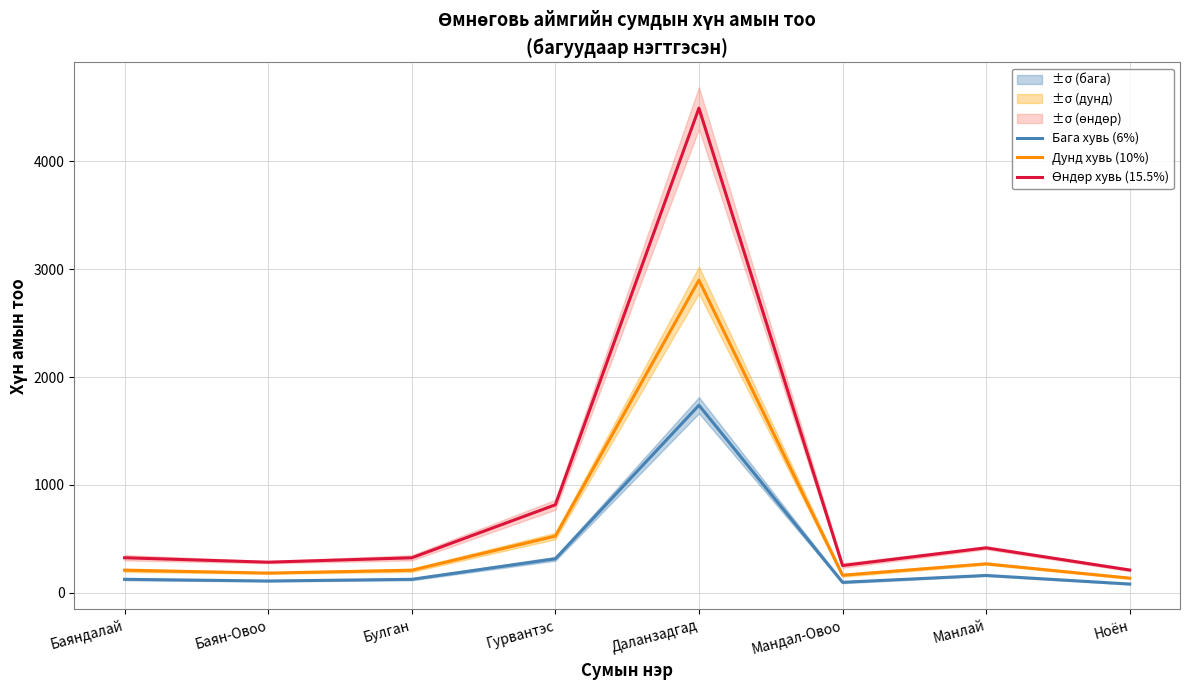

Which series changed the most between Баян-Овоо and Гурвантэс?

Өндөр хувь (15.5%)